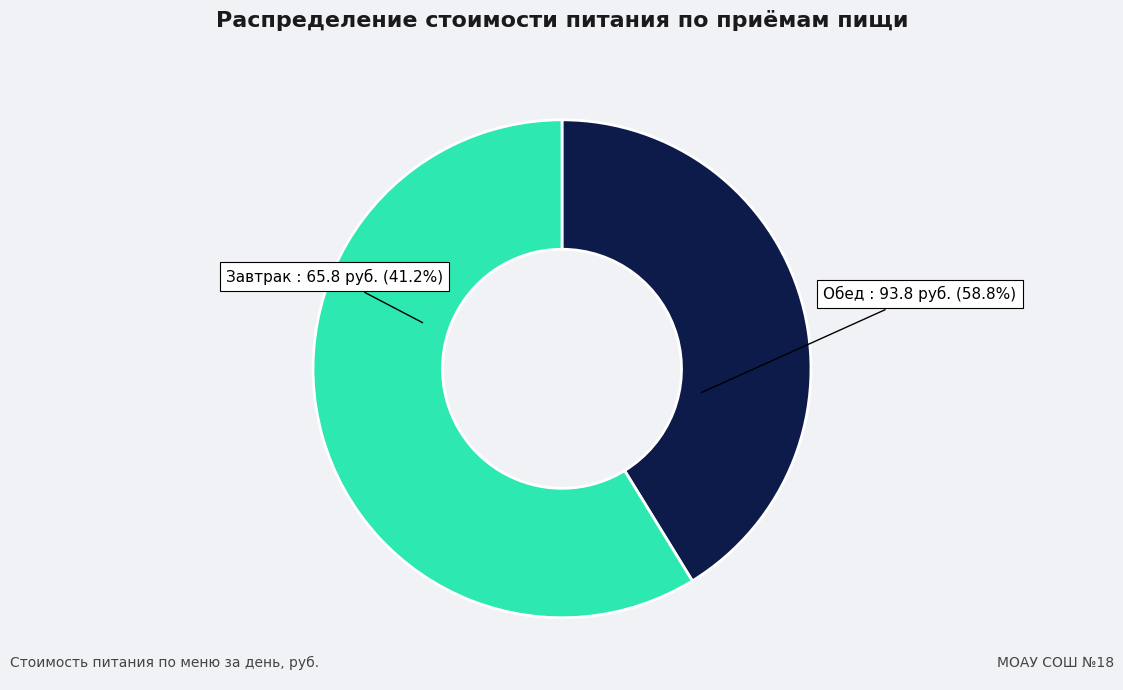

Combined, do Обед and Завтрак account for over 50%?

Yes